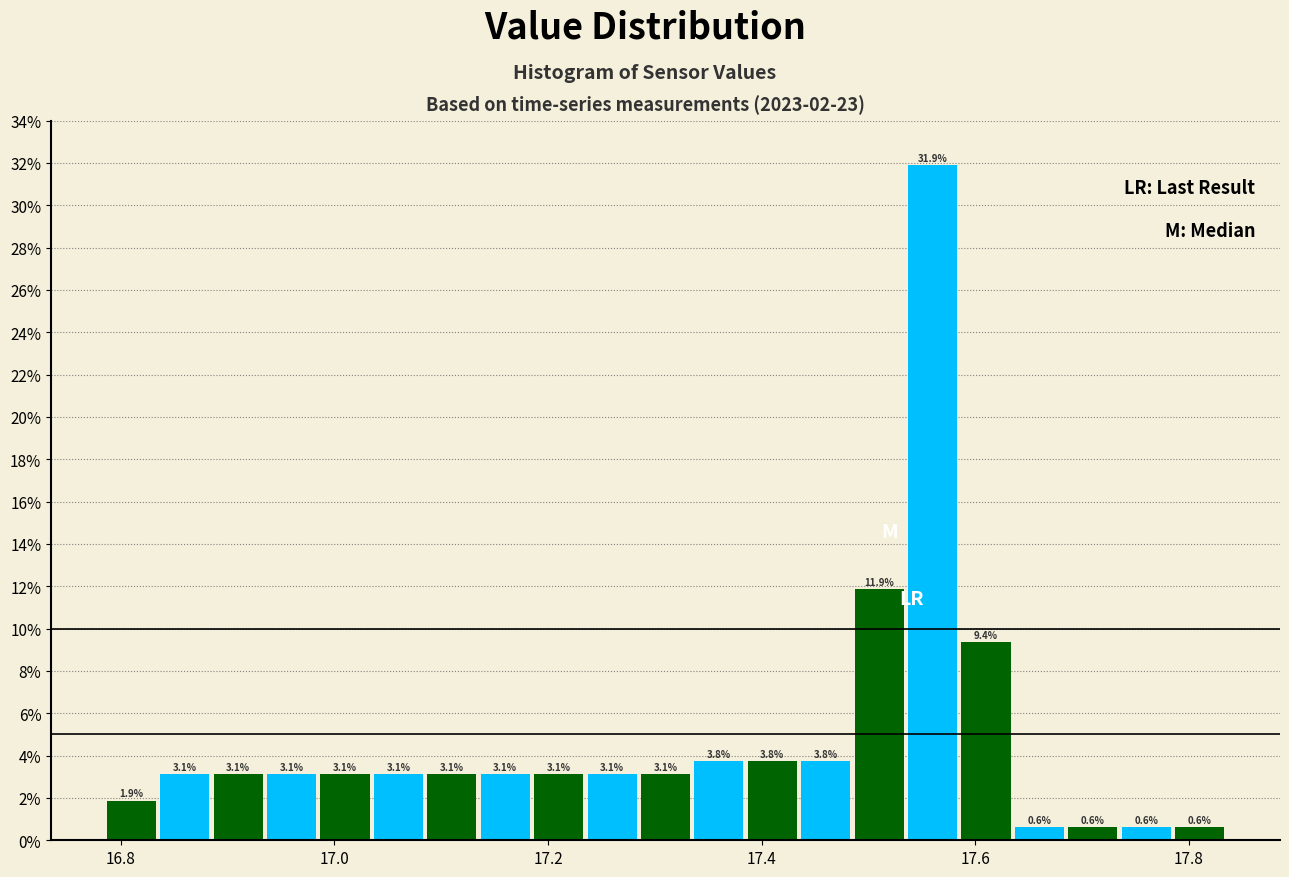

Around what value on the x-axis is the tallest bar? Give the approximate position of its centre, as read against the axis.

17.56